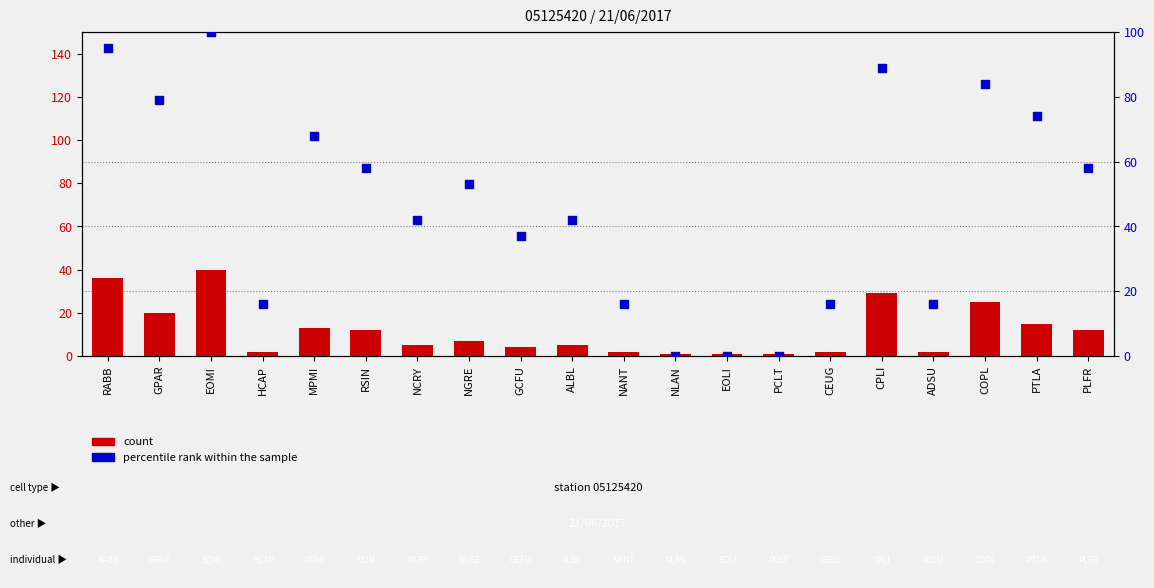

Which series has the largest total across all categories?

percentile rank within the sample